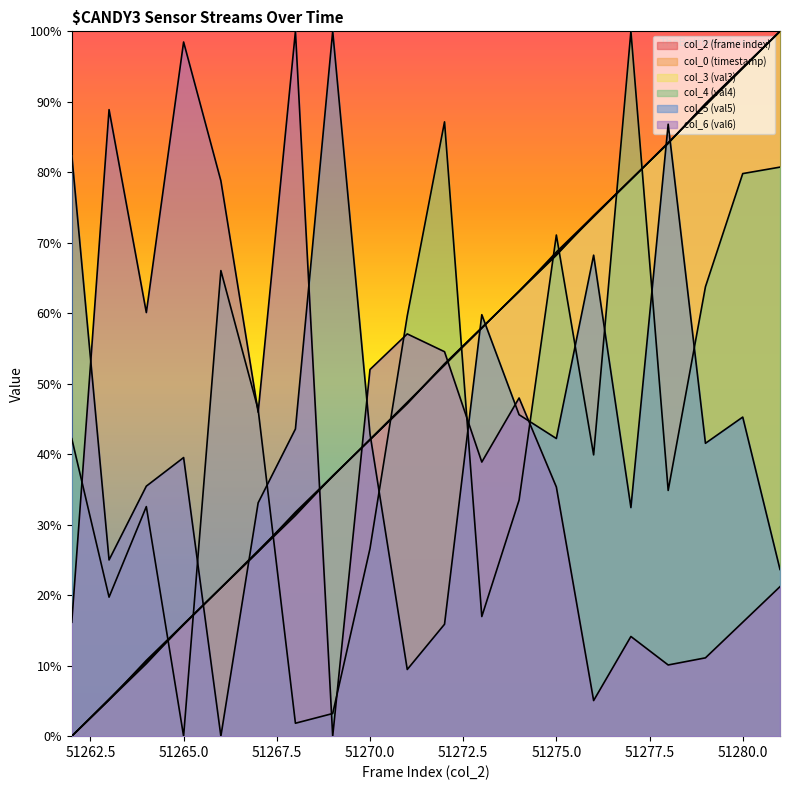

Count the number of categories in the chart.

20